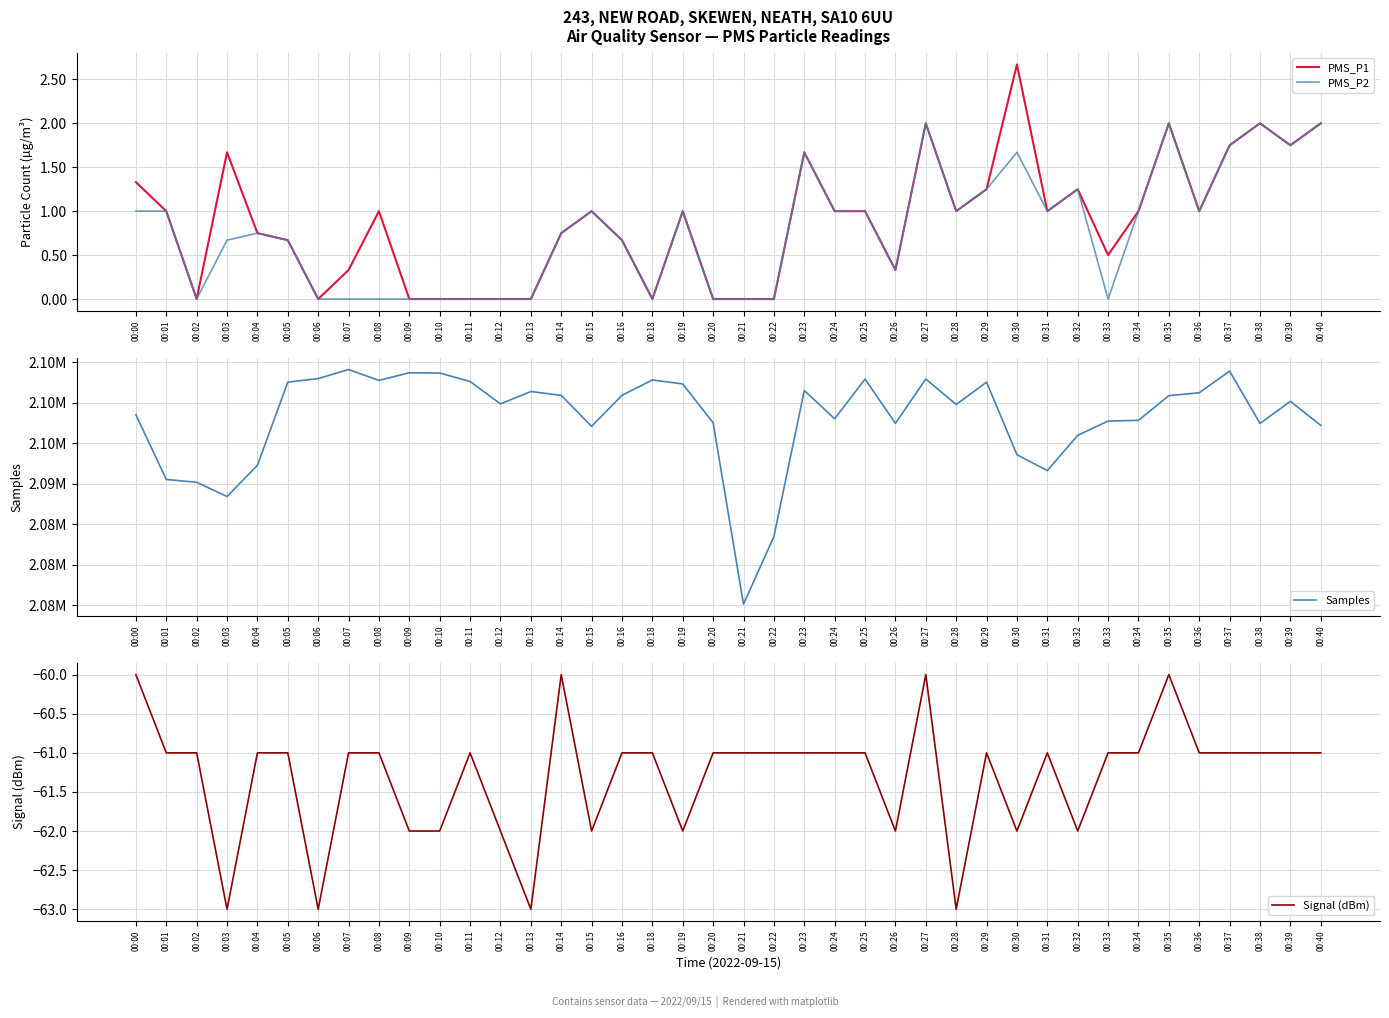

What is the average value of the PMS_P2 series?

0.8